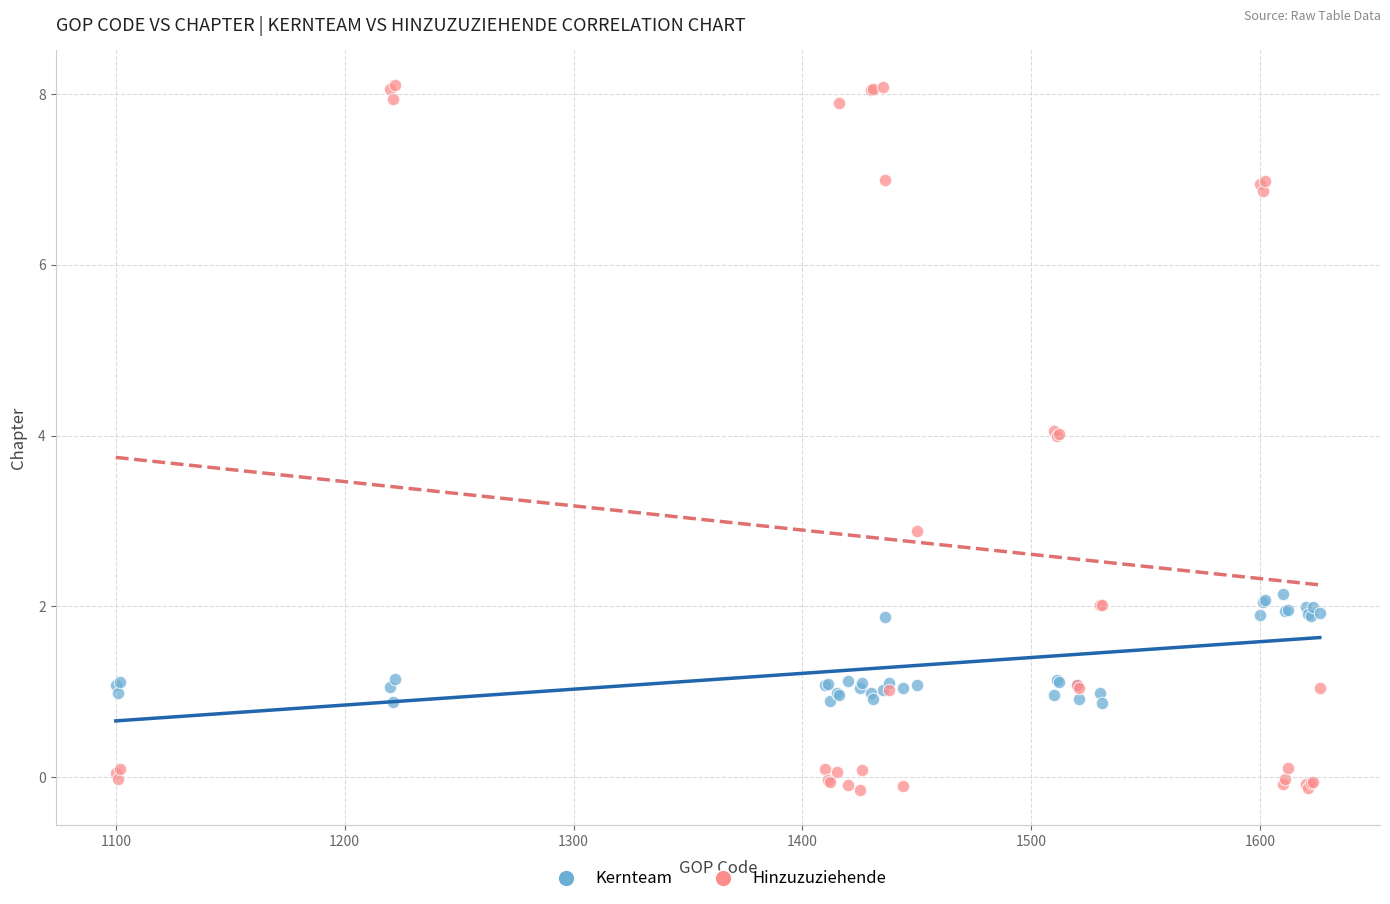

Which series has the largest Y range (max minus min)?

Hinzuzuziehende